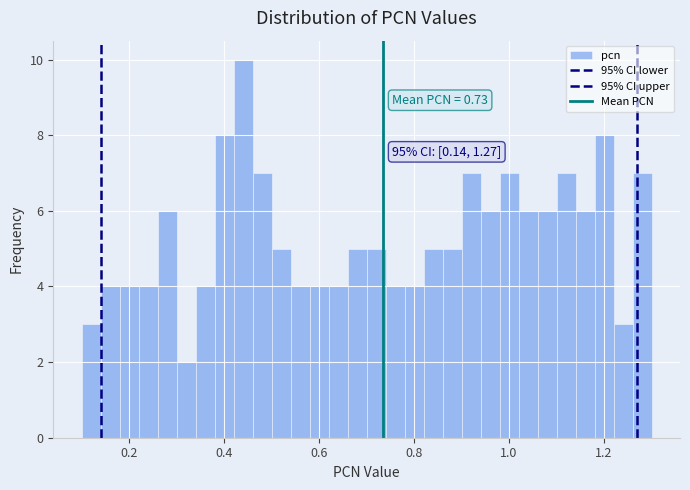

Around what value on the x-axis is the tallest bar? Give the approximate position of its centre, as read against the axis.

0.44